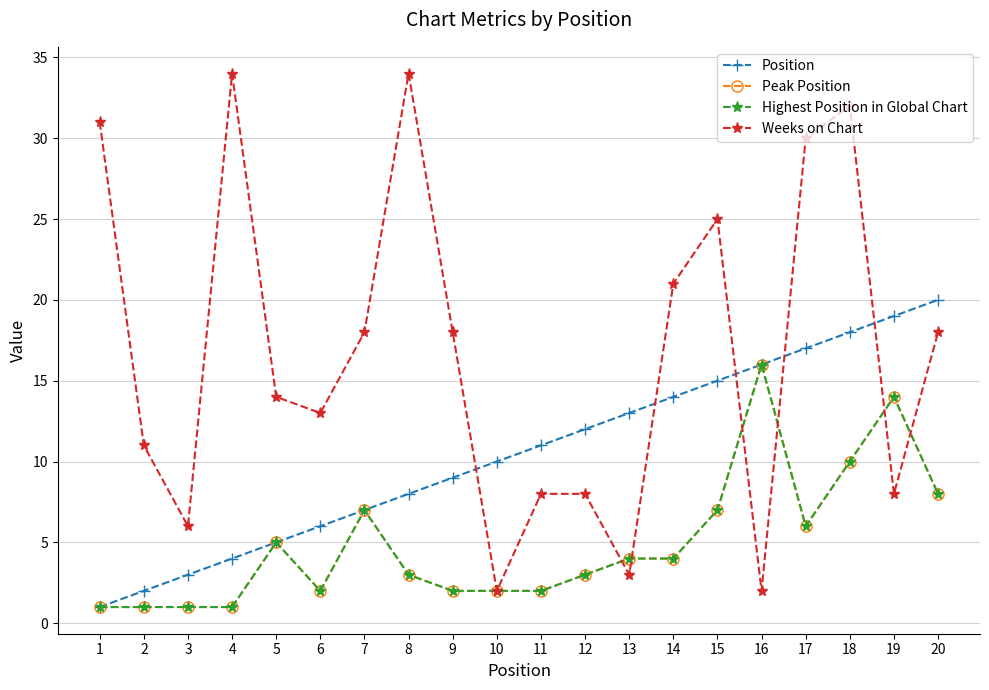

Which category has the highest value in the Position series?

20